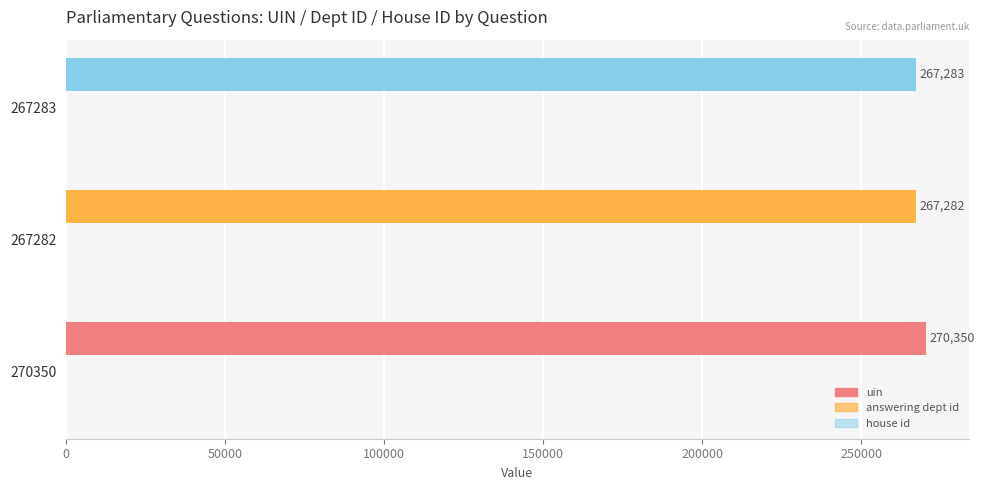

How many distinct data groups are displayed?

3